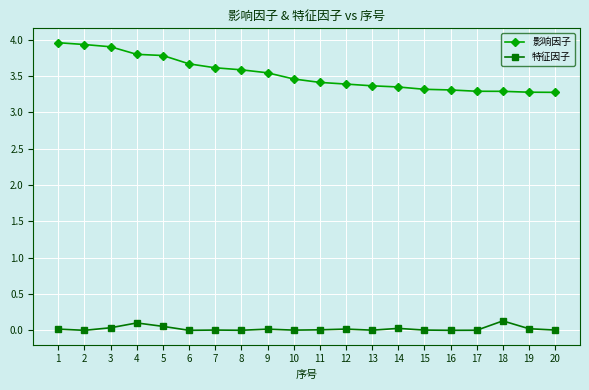

Which series has the widest spread of values?

影响因子